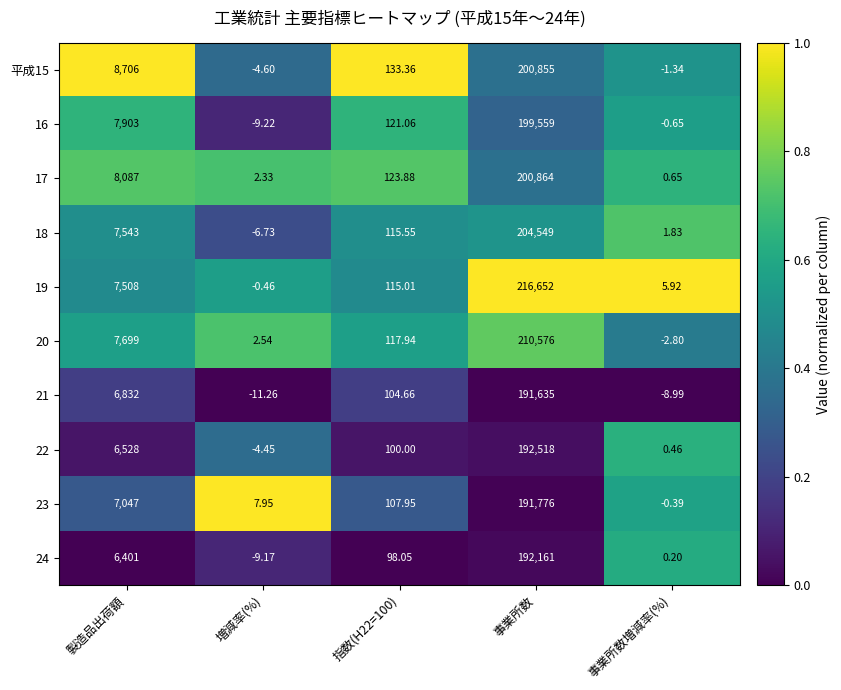

Where does the 24 series first go above 98?

製造品出荷額